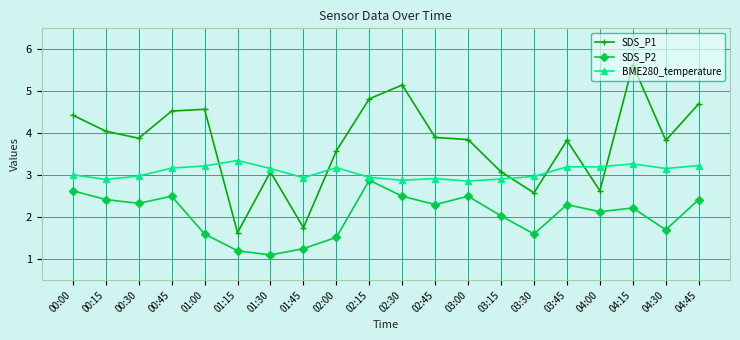

What is the difference between the maximum and second lowest values in the BME280_temperature series?

0.5